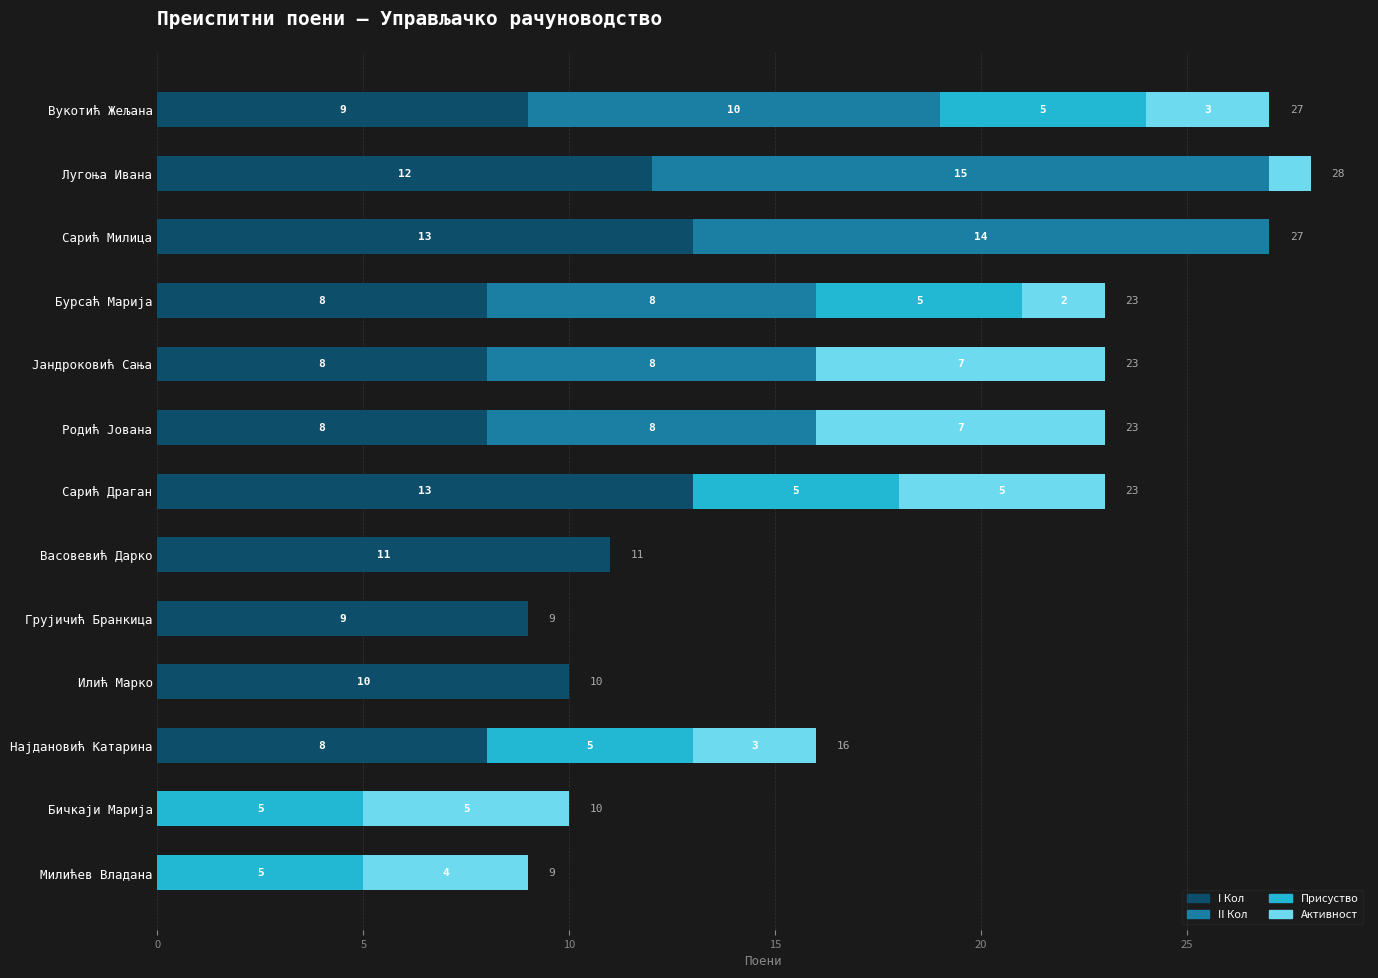

How many distinct data groups are displayed?

4